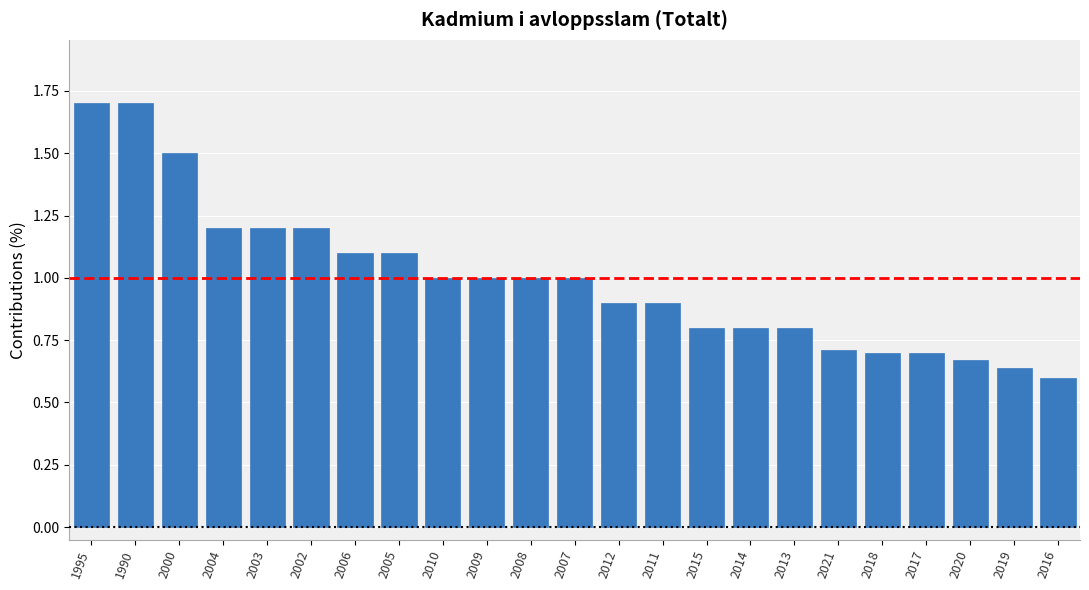

Where does the data first go above 1?

1995